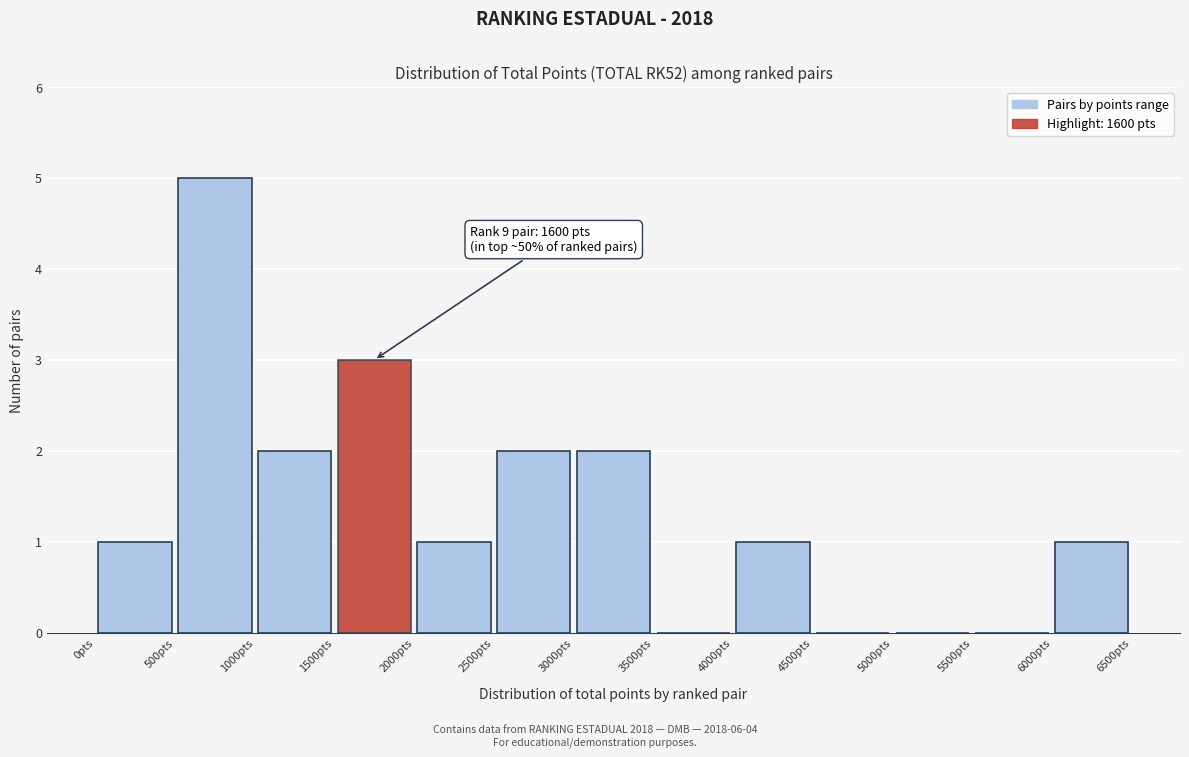

Over which range of the x-axis is the bar tallest?

500 to 1000